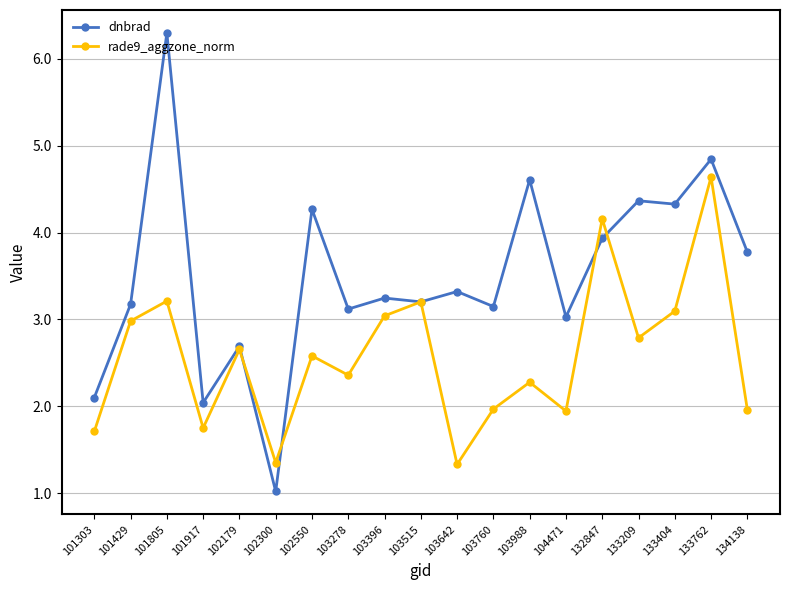

Is it true that rade9_aggzone_norm equals 1.7 at 102179?

False